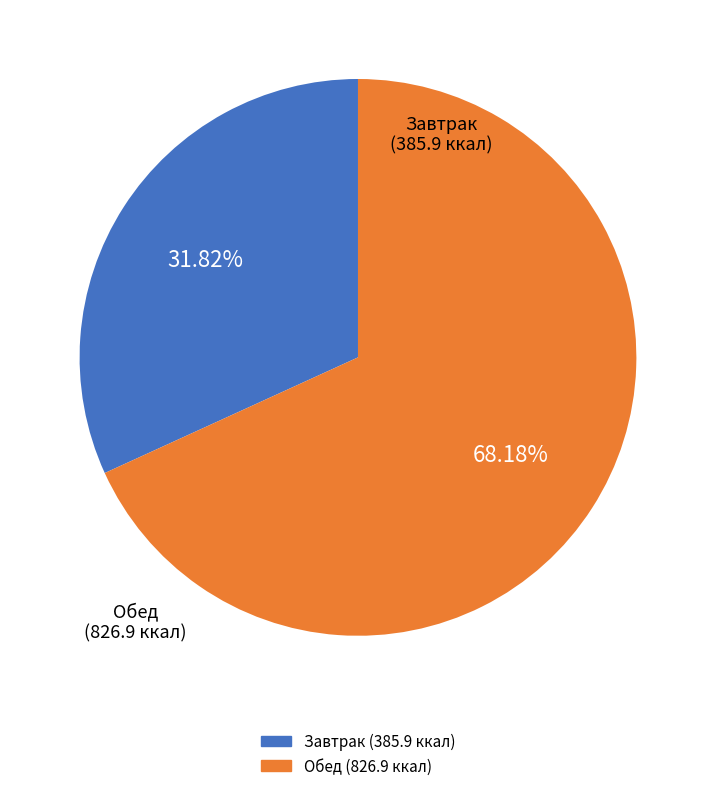

Is there a majority slice in this chart?

Yes